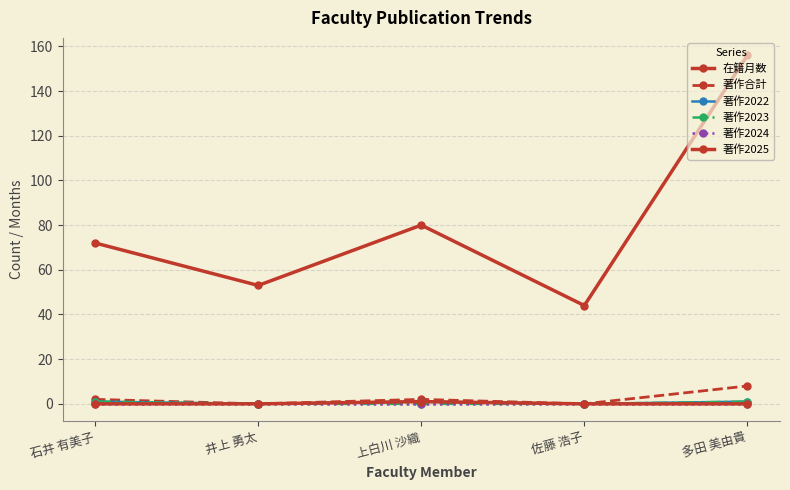

Does the chart have visible grid lines?

Yes